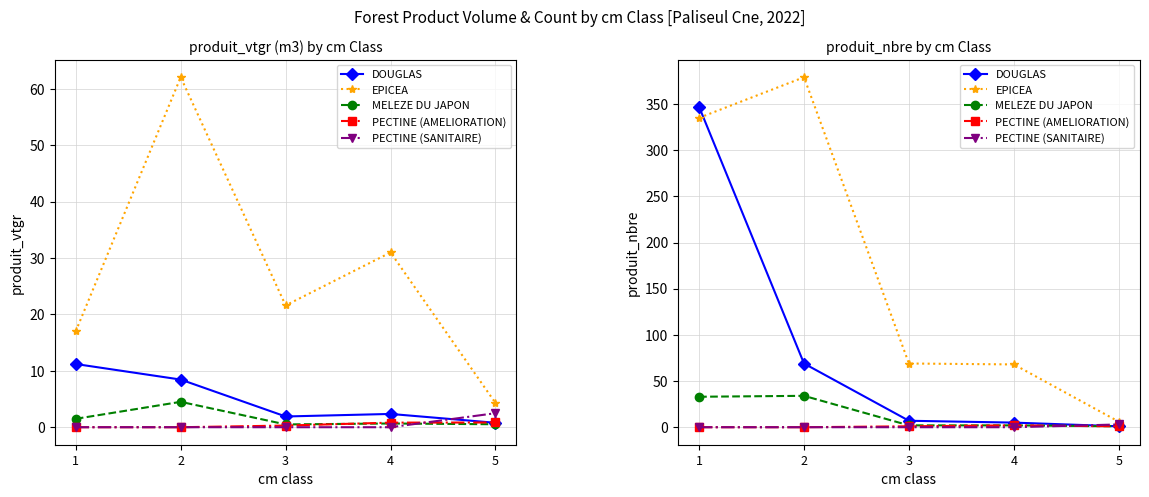

Rank the categories by DOUGLAS value from lowest to highest.

5, 4, 3, 2, 1